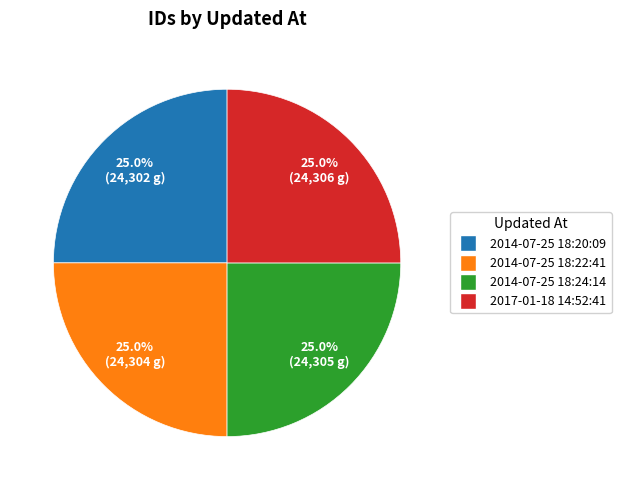

Does 2014-07-25 18:20:09 represent more than half of the total?

No